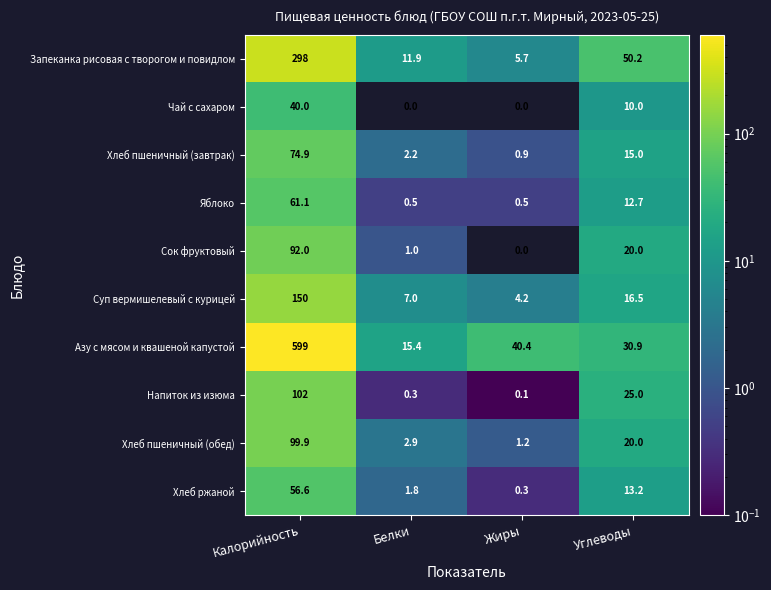

What is the maximum value shown in the chart?

599.0